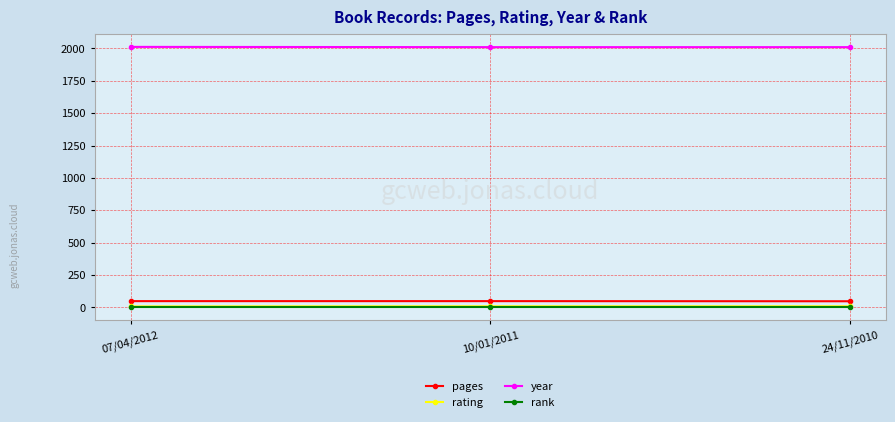

True or false: pages has a value of 48 at 10/01/2011.

True